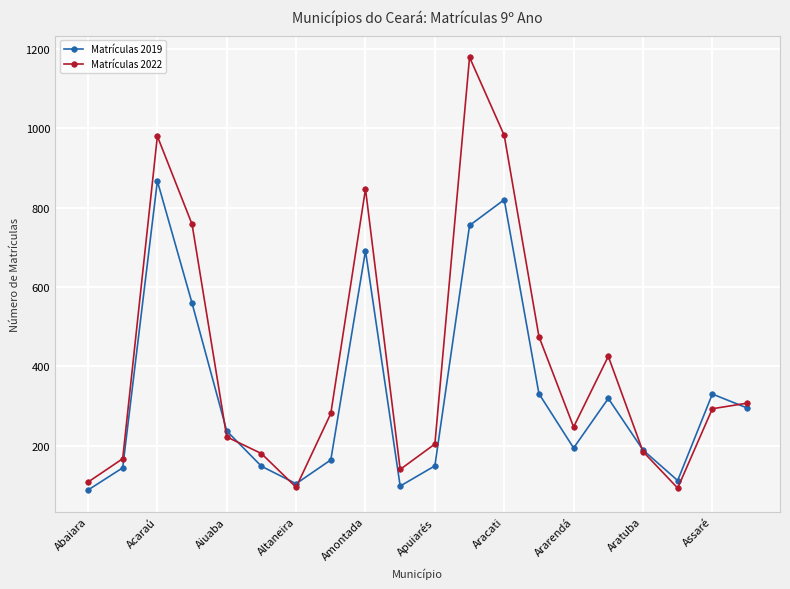

Which series has the largest total across all categories?

Matrículas 2022